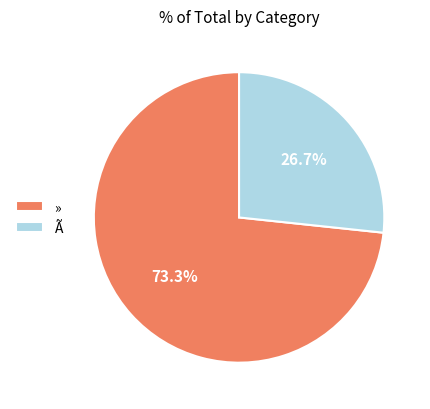

Does » account for over 50% of the chart?

Yes